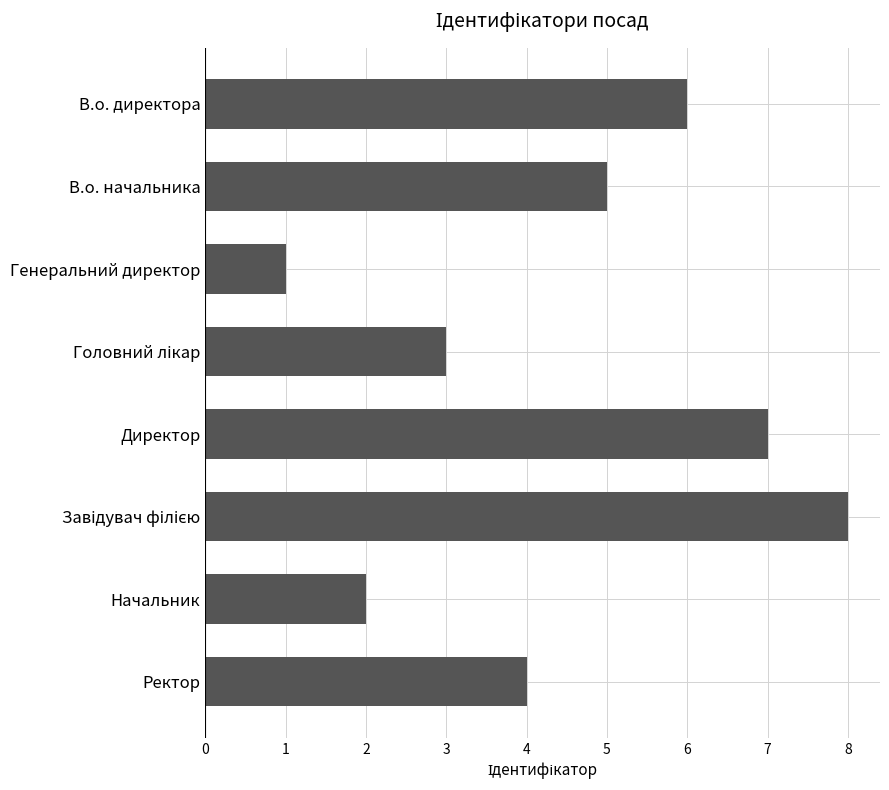

What is the maximum value shown in the chart?

8